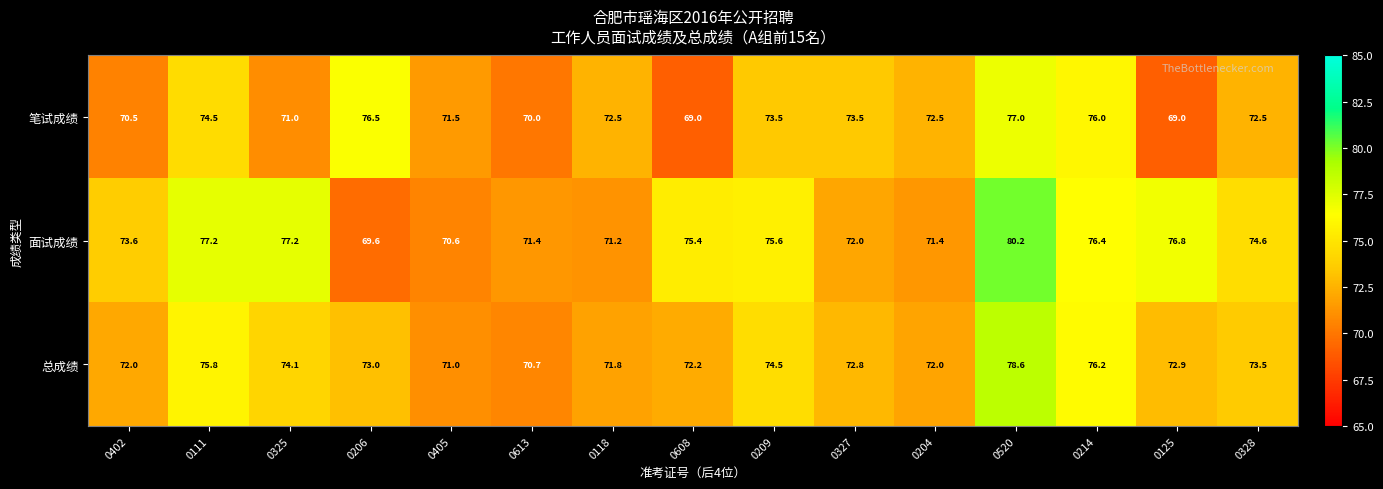

Rank the series by their maximum value, from highest to lowest.

面试成绩, 总成绩, 笔试成绩